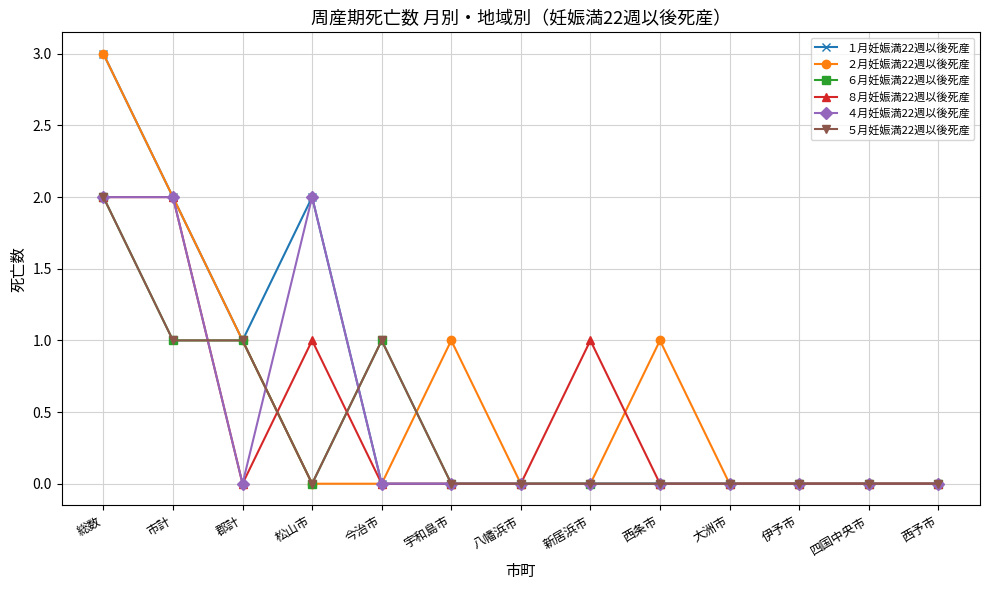

How many intersections are there between ４月妊娠満22週以後死産 and ２月妊娠満22週以後死産?

1